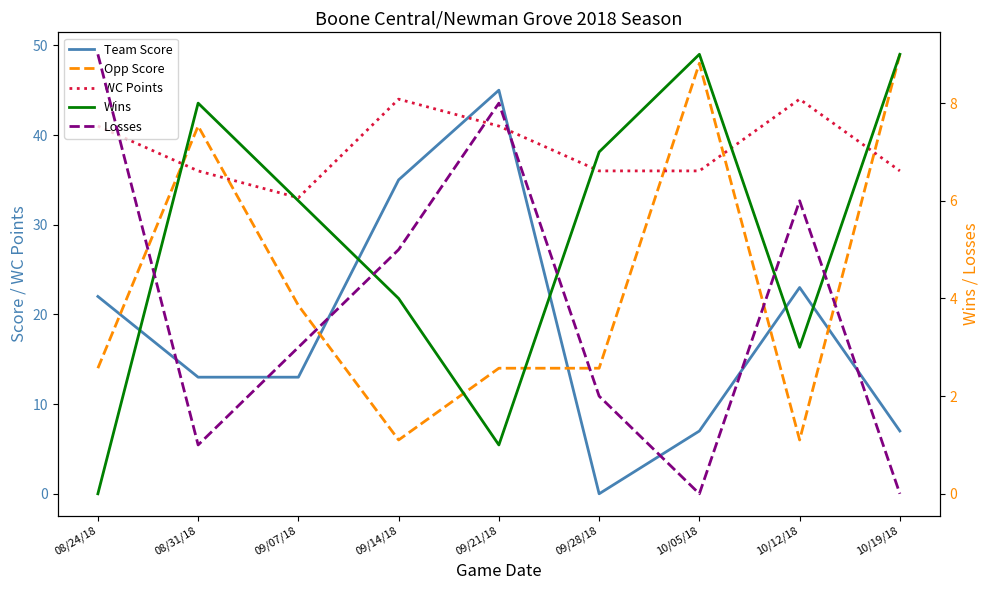

What position from the left is 10/19/18?

9